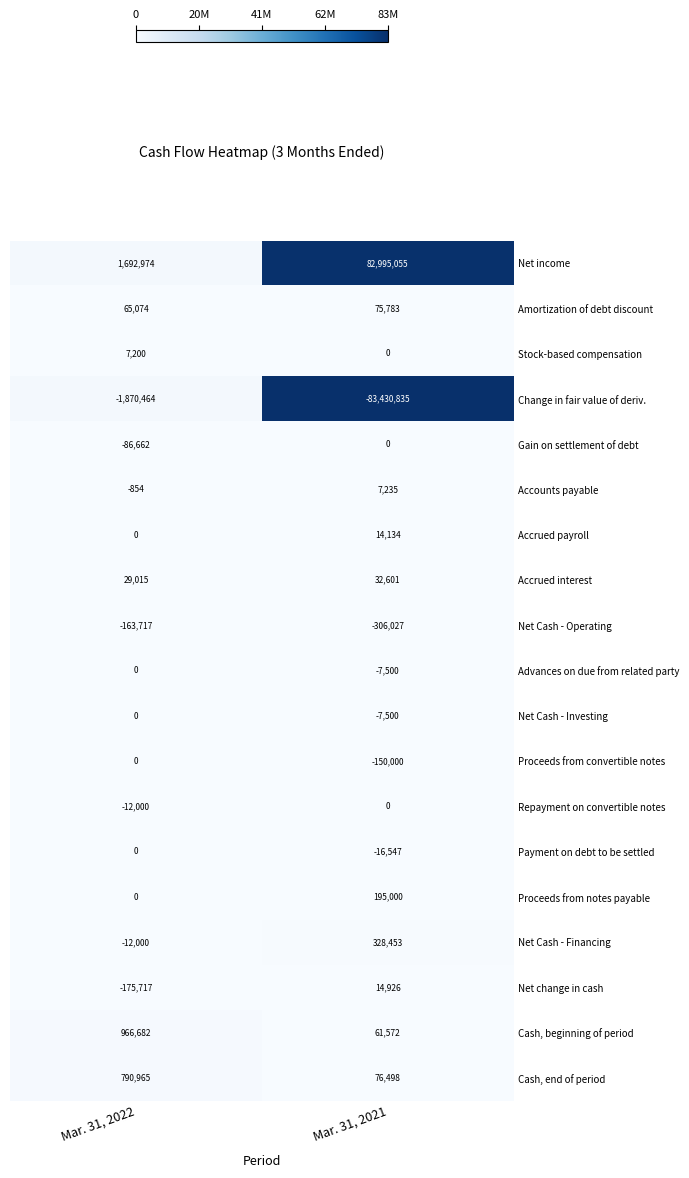

Rank the categories by Net Cash - Operating value from highest to lowest.

Mar. 31, 2022, Mar. 31, 2021